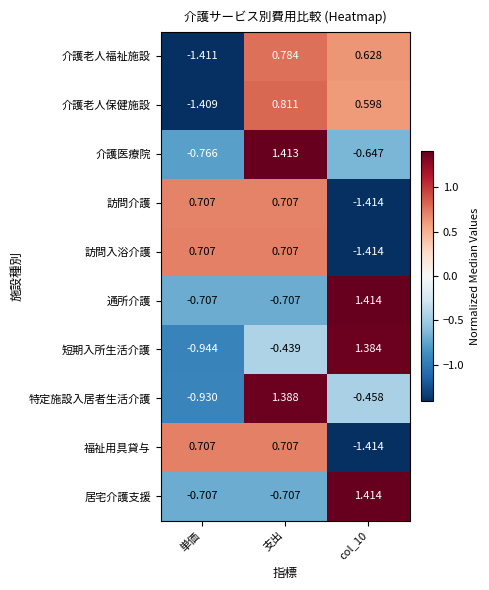

Which series has the widest spread of values?

短期入所生活介護